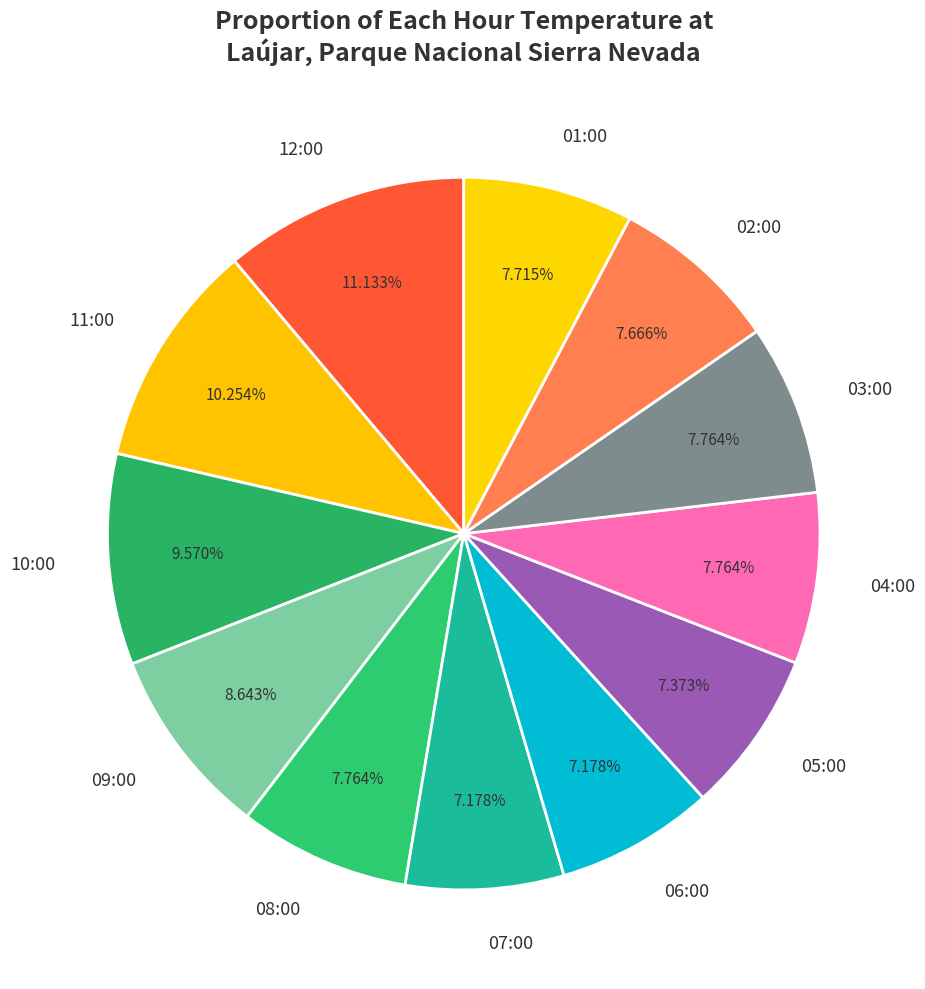

Does any single category account for the majority?

No